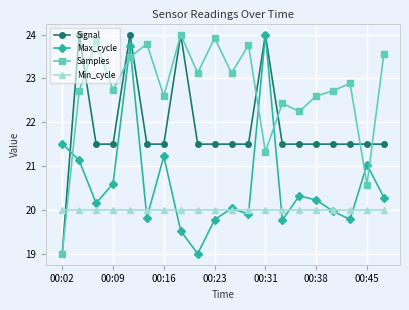

What is the maximum value shown in the chart?

24.0